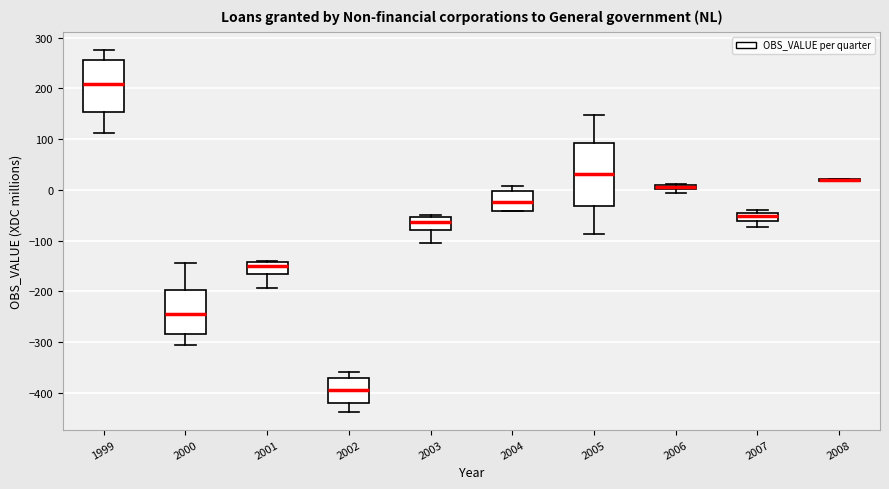

Where is the lower edge of the box at x = 2000 on the y-axis? The values are not printed on the chart, so give them approximately, as read against the axis.

-280